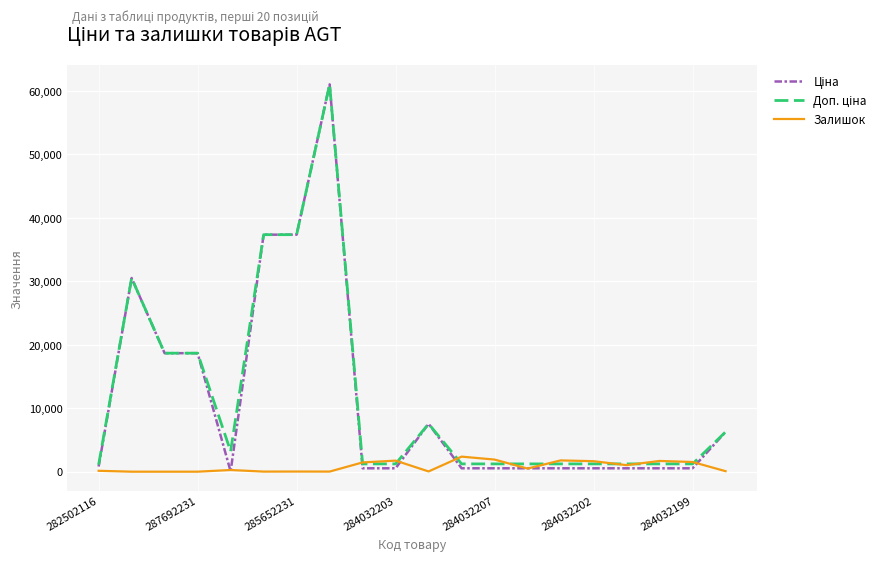

What is the maximum value shown in the chart?

61024.7